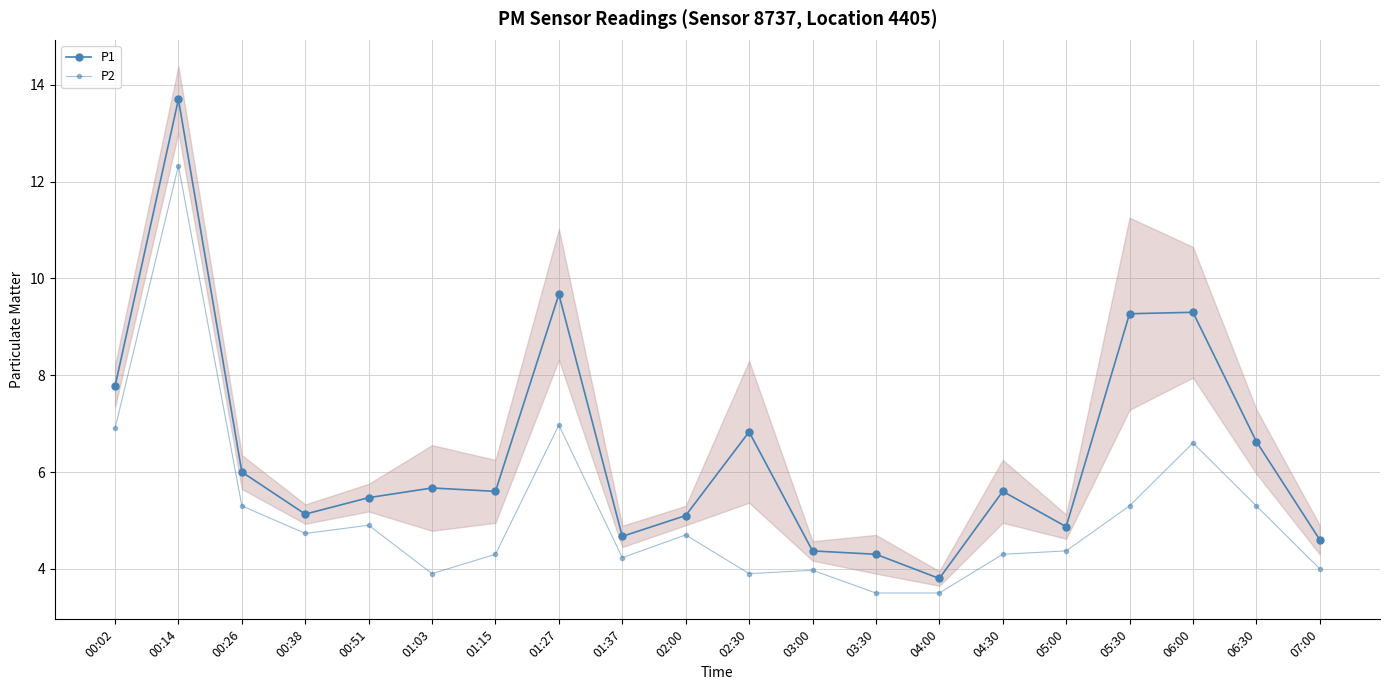

At which category is the sum across all series the highest?

00:14